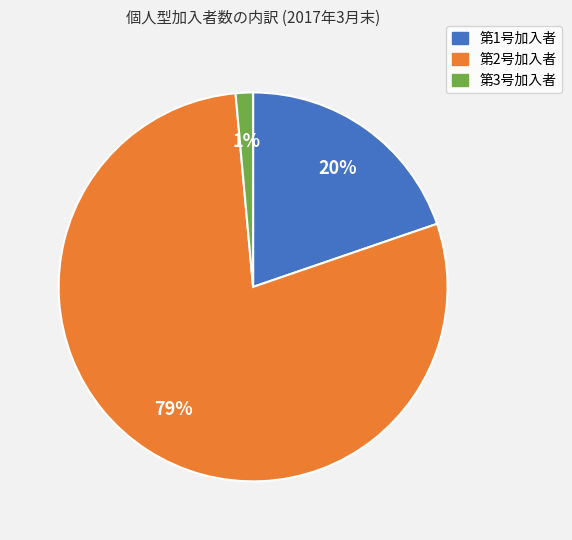

Which category has the smallest portion of the pie?

第3号加入者